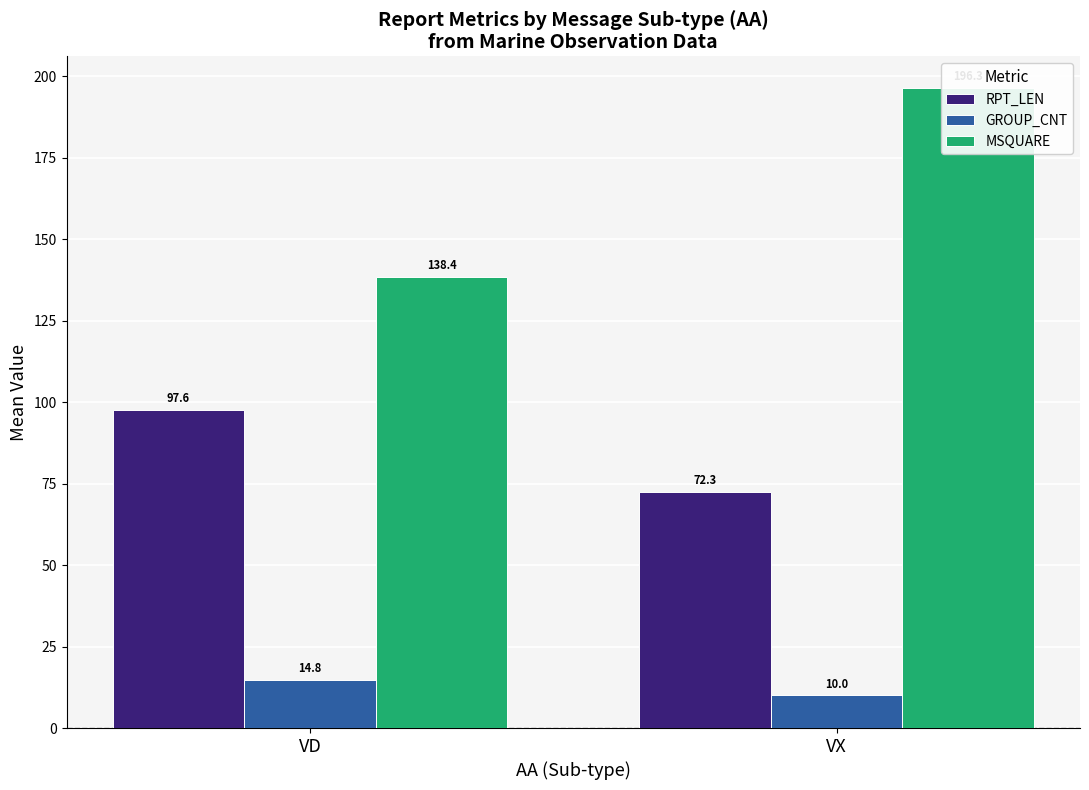

Does the chart contain any negative values?

No